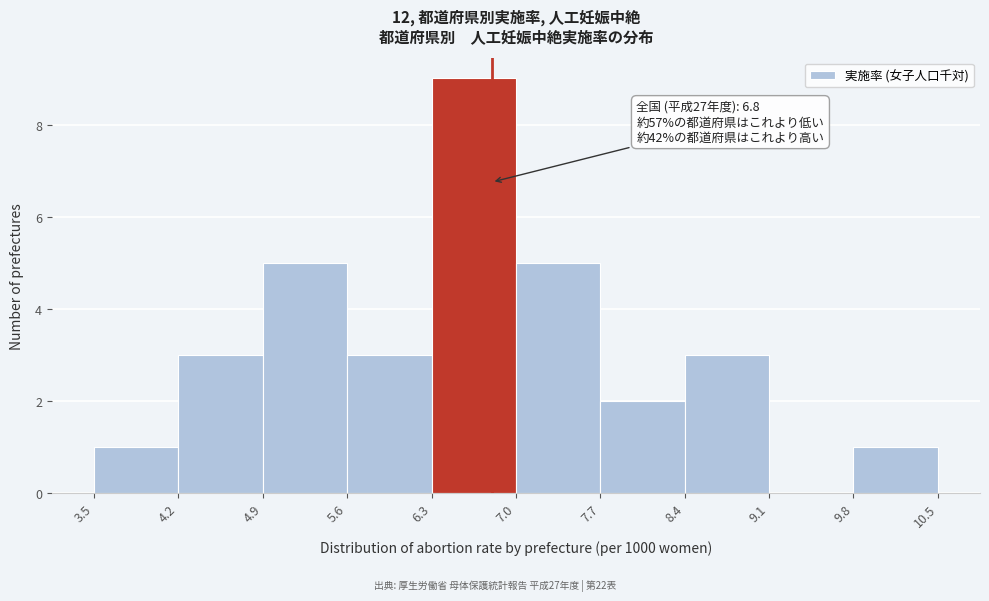

Which range on the x-axis has the tallest bar?

6.3 to 7.0